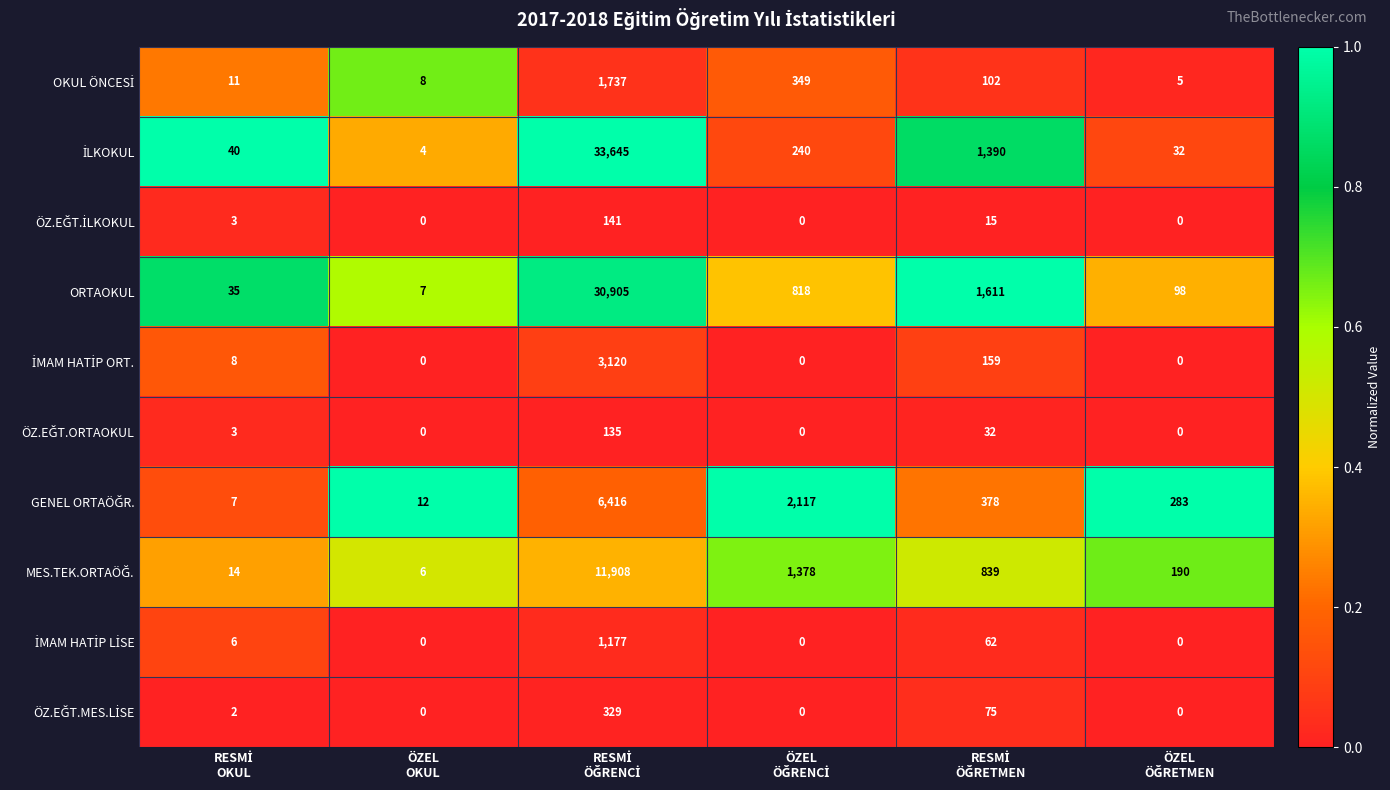

What is the highest value of the ORTAOKUL series?

30905